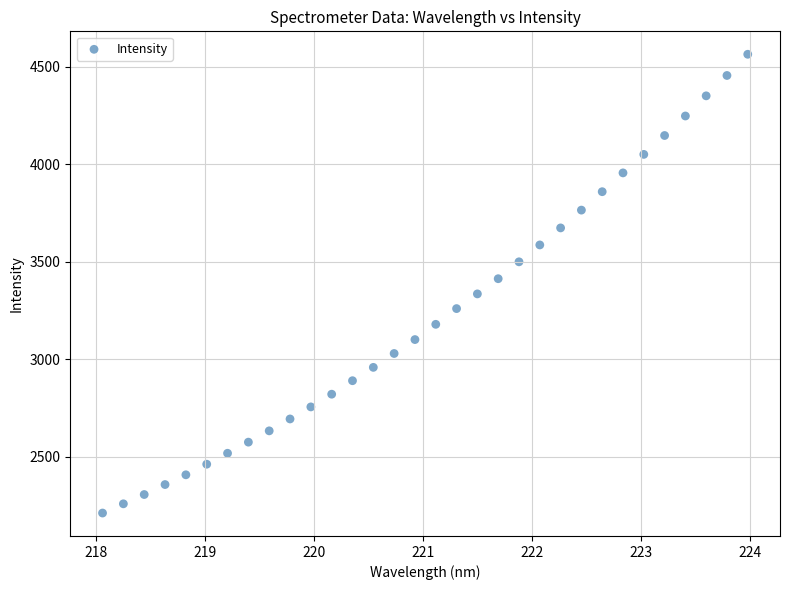

What is the range of Y values (max minus min)?

2353.8